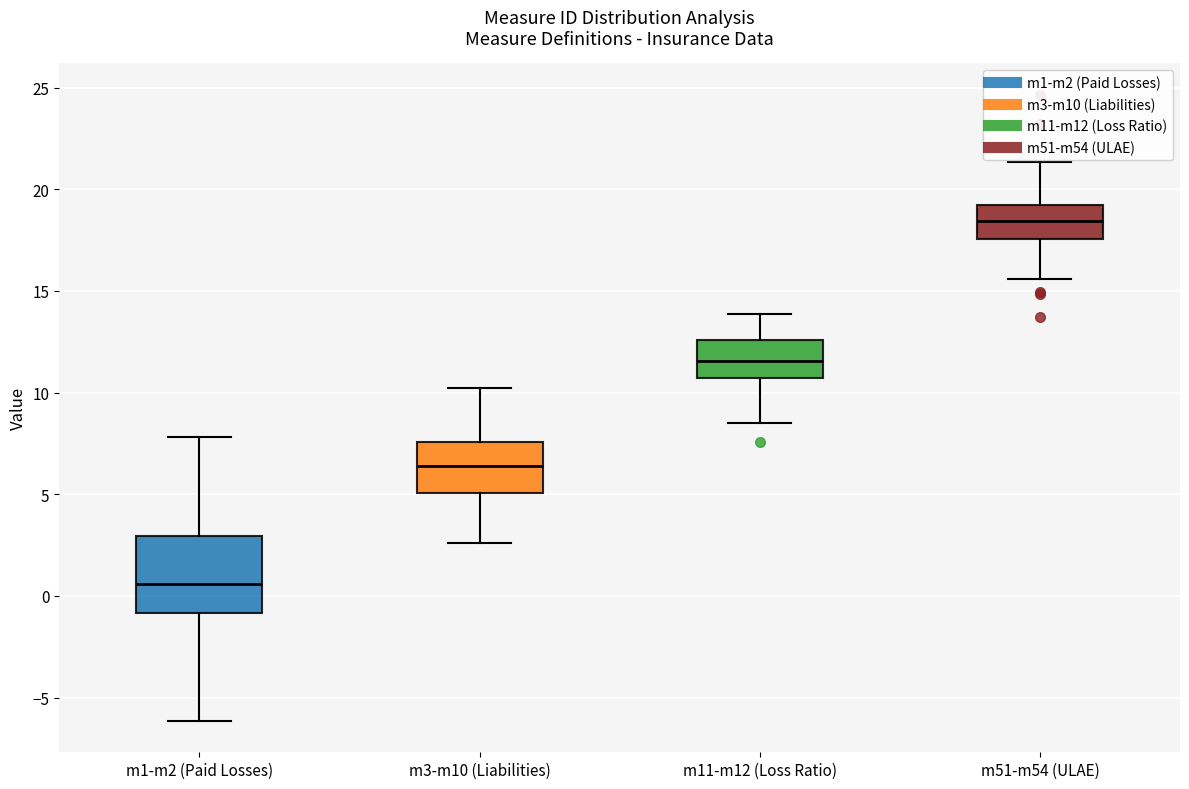

Where does the median line of the box for m3-m10 (Liabilities) sit on the y-axis? The values are not printed on the chart, so give them approximately, as read against the axis.

6.5